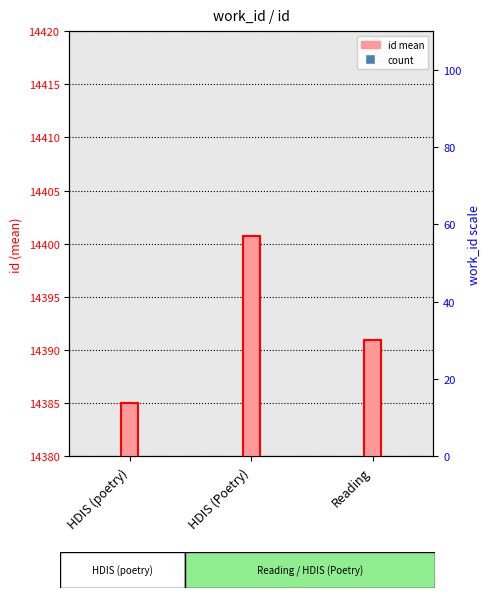

Reading right to left, list all the values displayed in this chart.

id (mean): 14391.0	14400.8	14385.0
work_id: 100.0	100.0	100.0